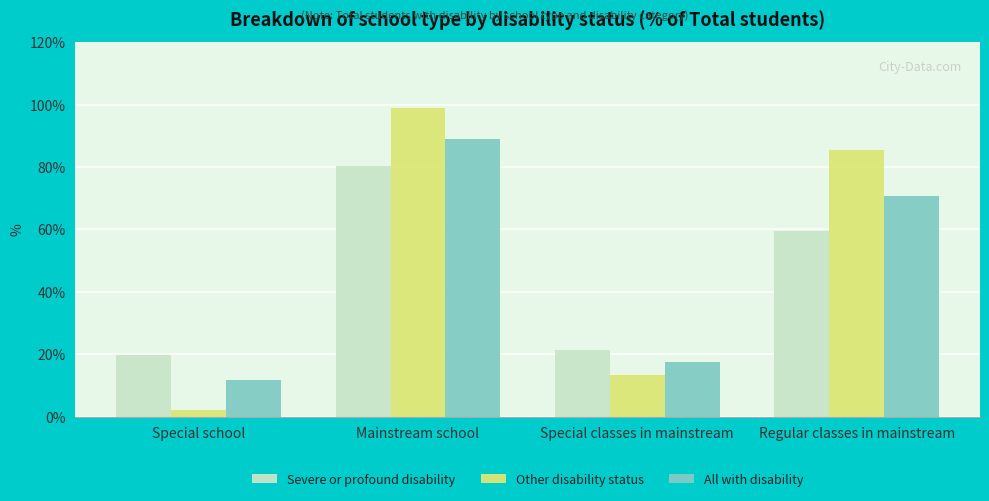

How many bars are there in each group?

3